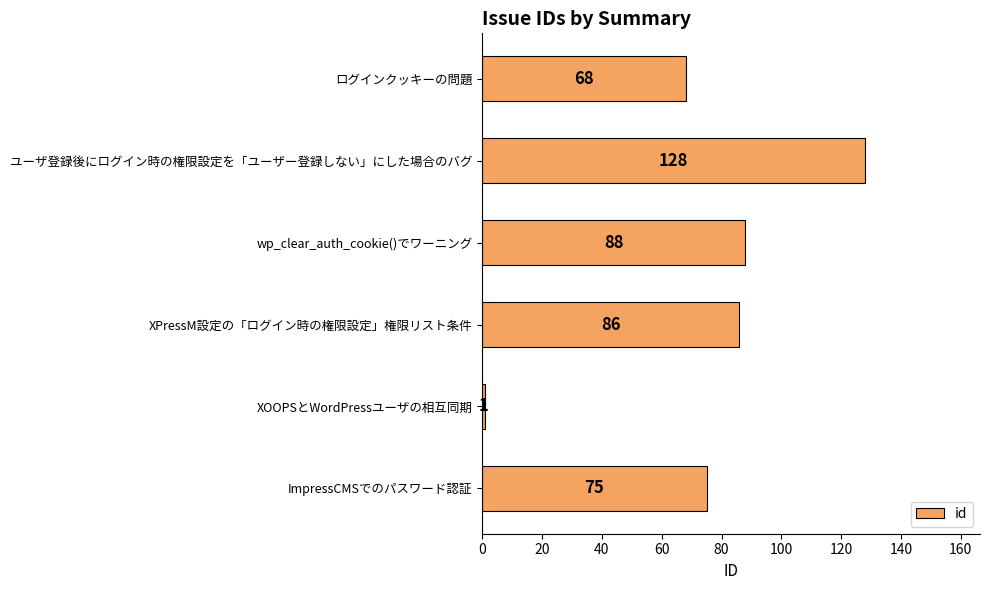

How many values are below 86?

3